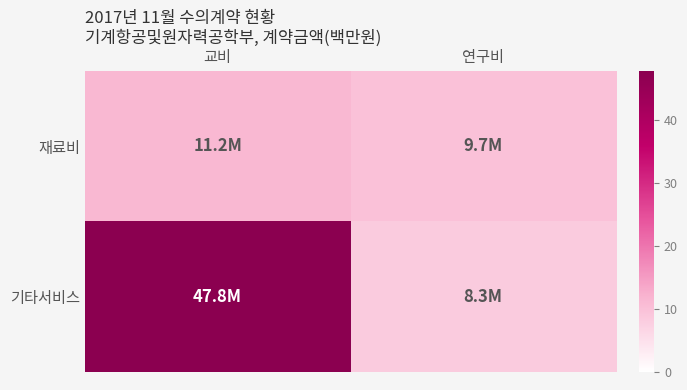

Which series changed the most between 교비 and 연구비?

기타서비스